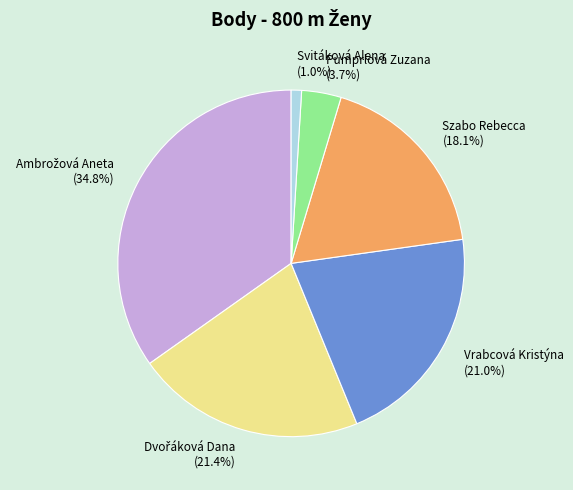

Count the number of slices in the pie.

6